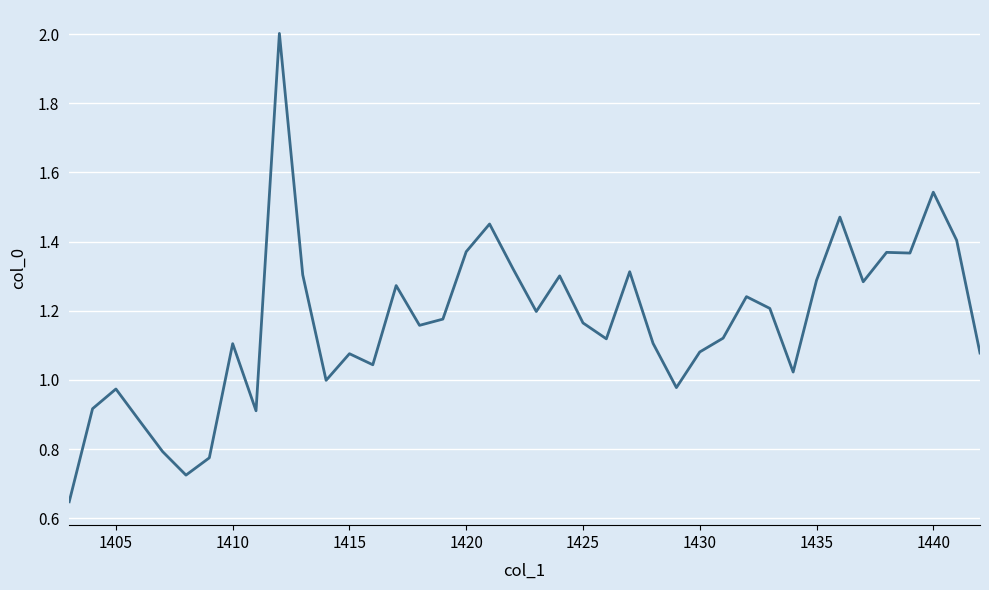

What is the greatest value displayed?

2.0